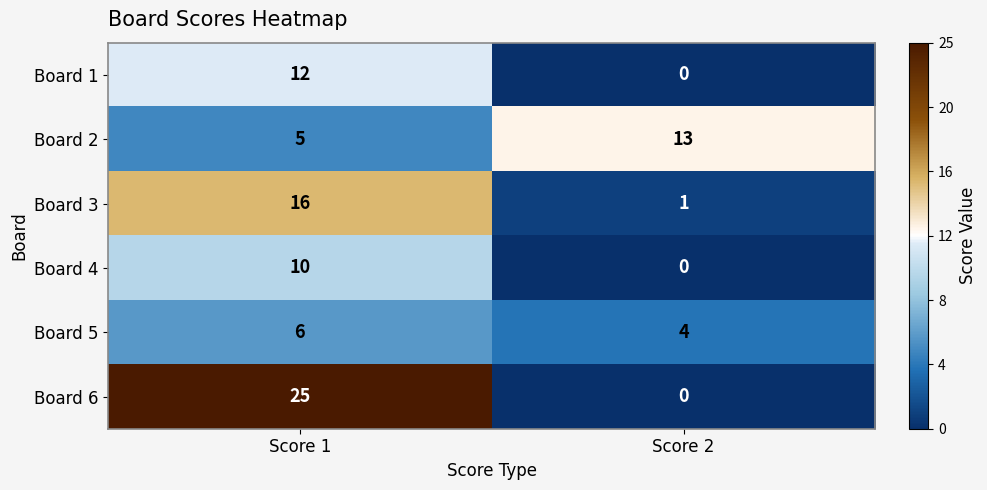

At which label is Board 6 closest to 12?

Score 2